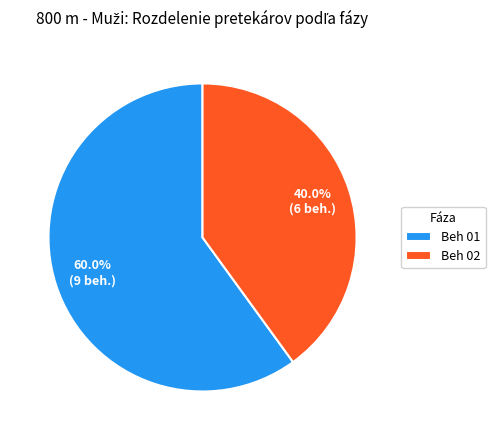

To the nearest percent, what is the difference between the largest and smallest slice percentages?

20%